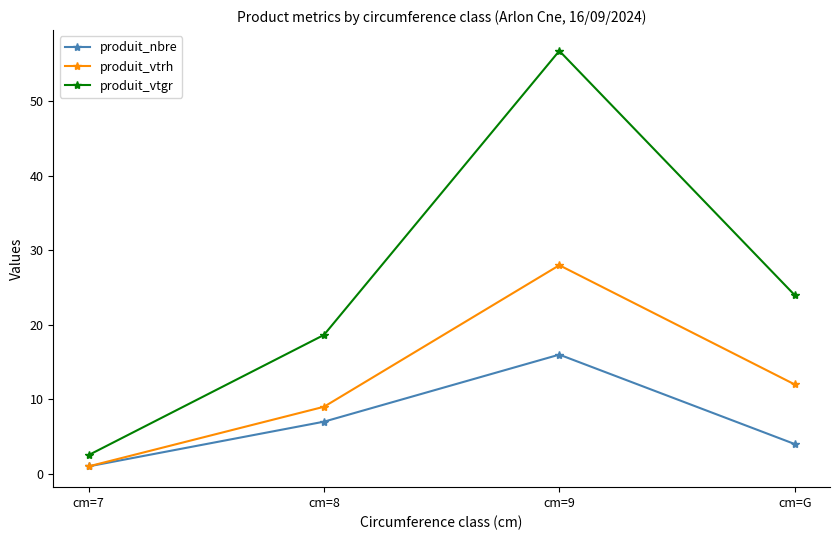

True or false: produit_vtgr and produit_vtrh cross at least once.

False